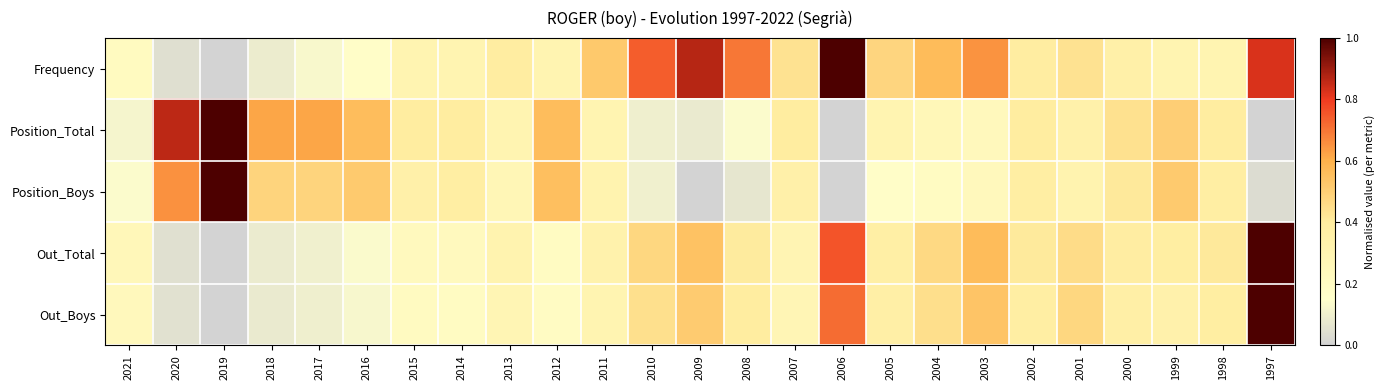

Which series has the widest spread of values?

Frequency